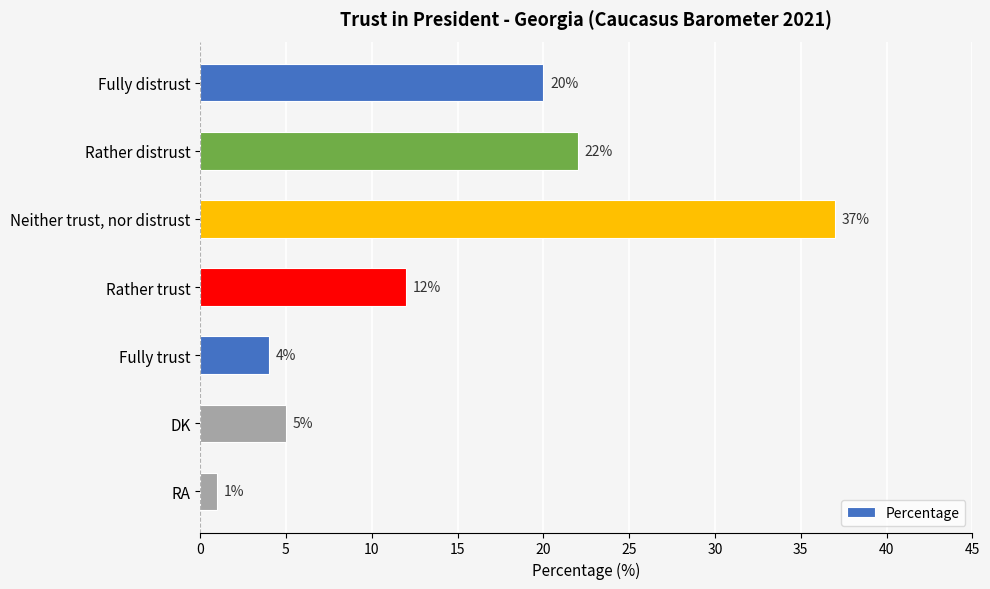

What is the ratio of the value at DK to the value at Rather trust?

0.4